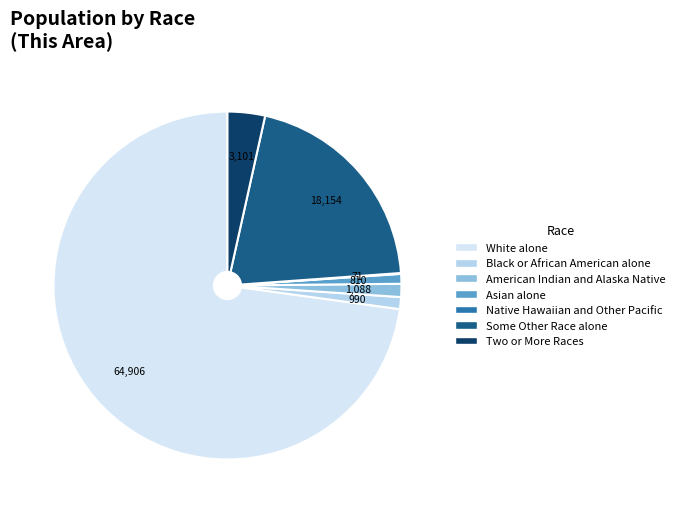

Between Two or More Races and White alone, which is larger?

White alone